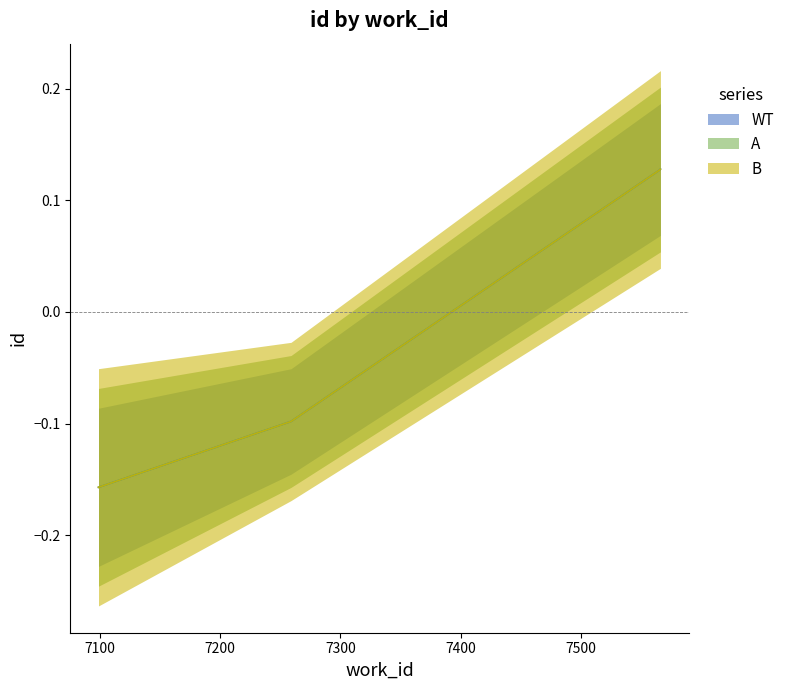

What is the difference between the WT values at 7259 and 7566?

0.2